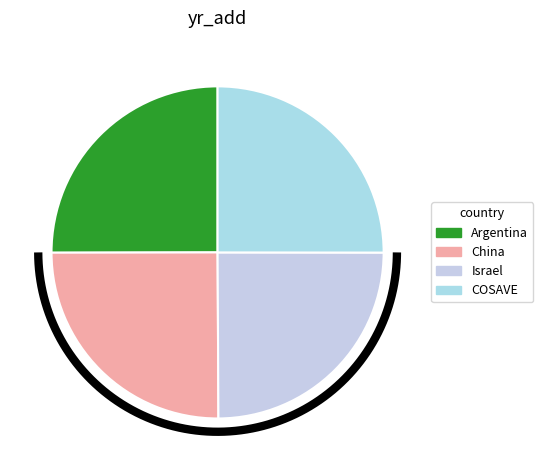

How many segments does this pie chart have?

4